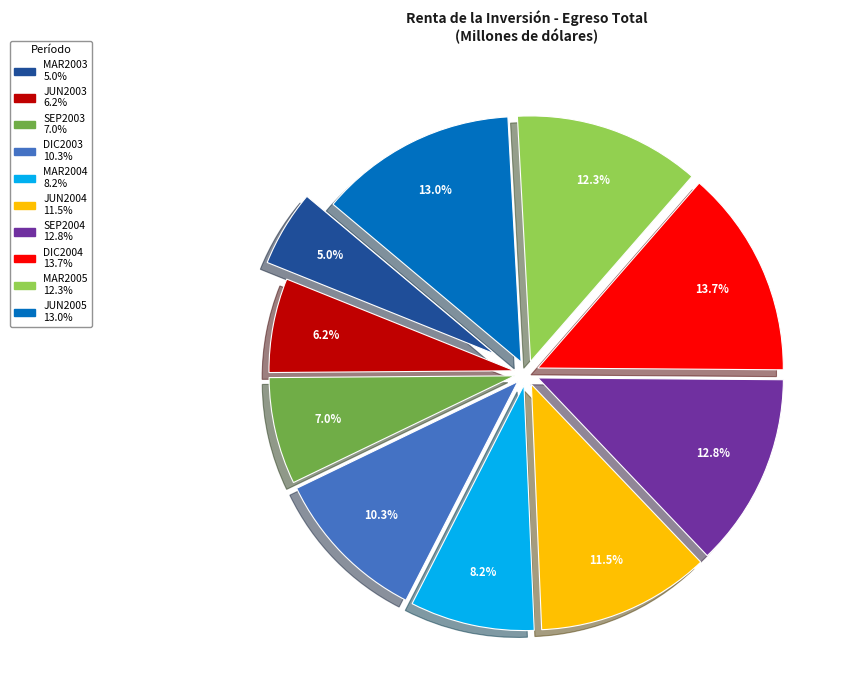

Which has a higher value, SEP2003 or MAR2004?

MAR2004